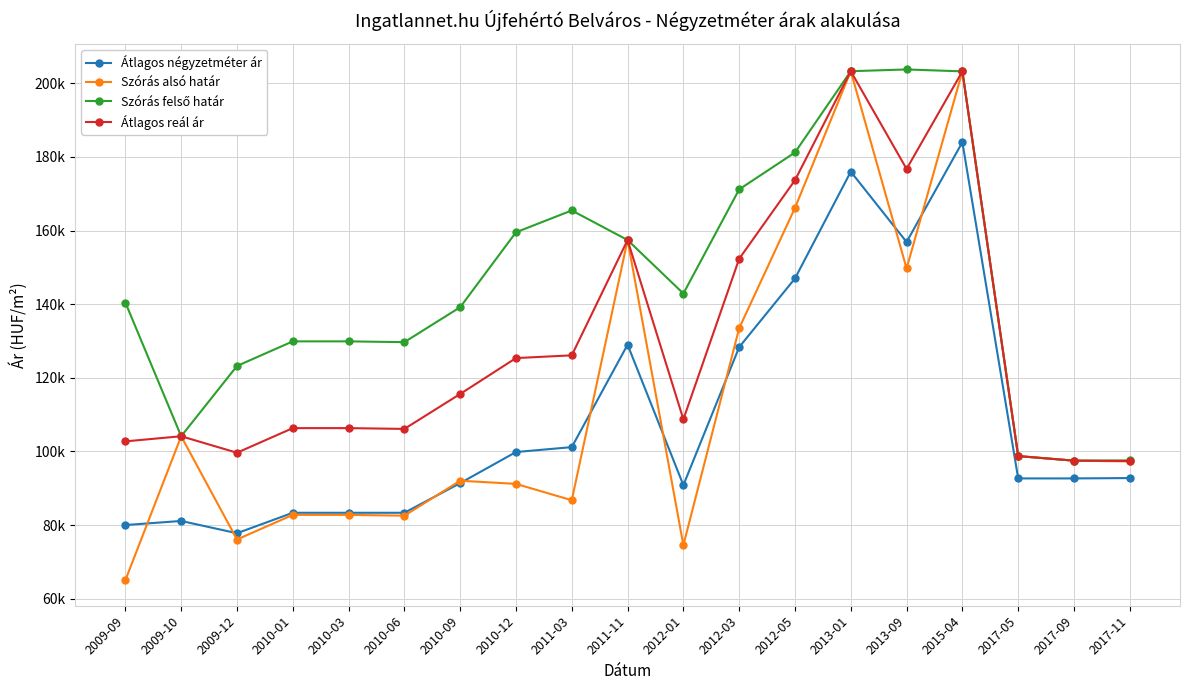

True or false: Szórás felső határ has a value of 159535 at 2010-12.

True